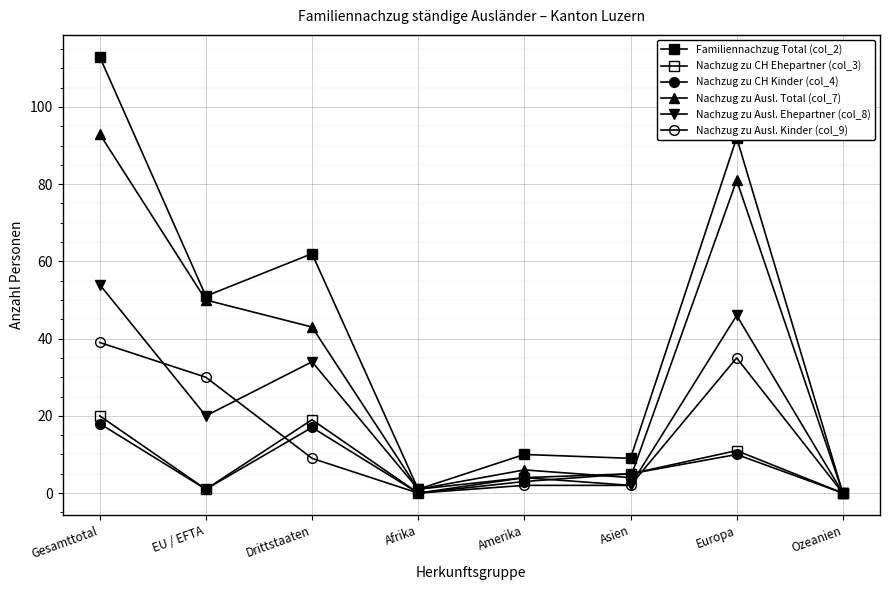

Where does the Nachzug zu CH Kinder (col_4) series first go above 5?

Gesamttotal